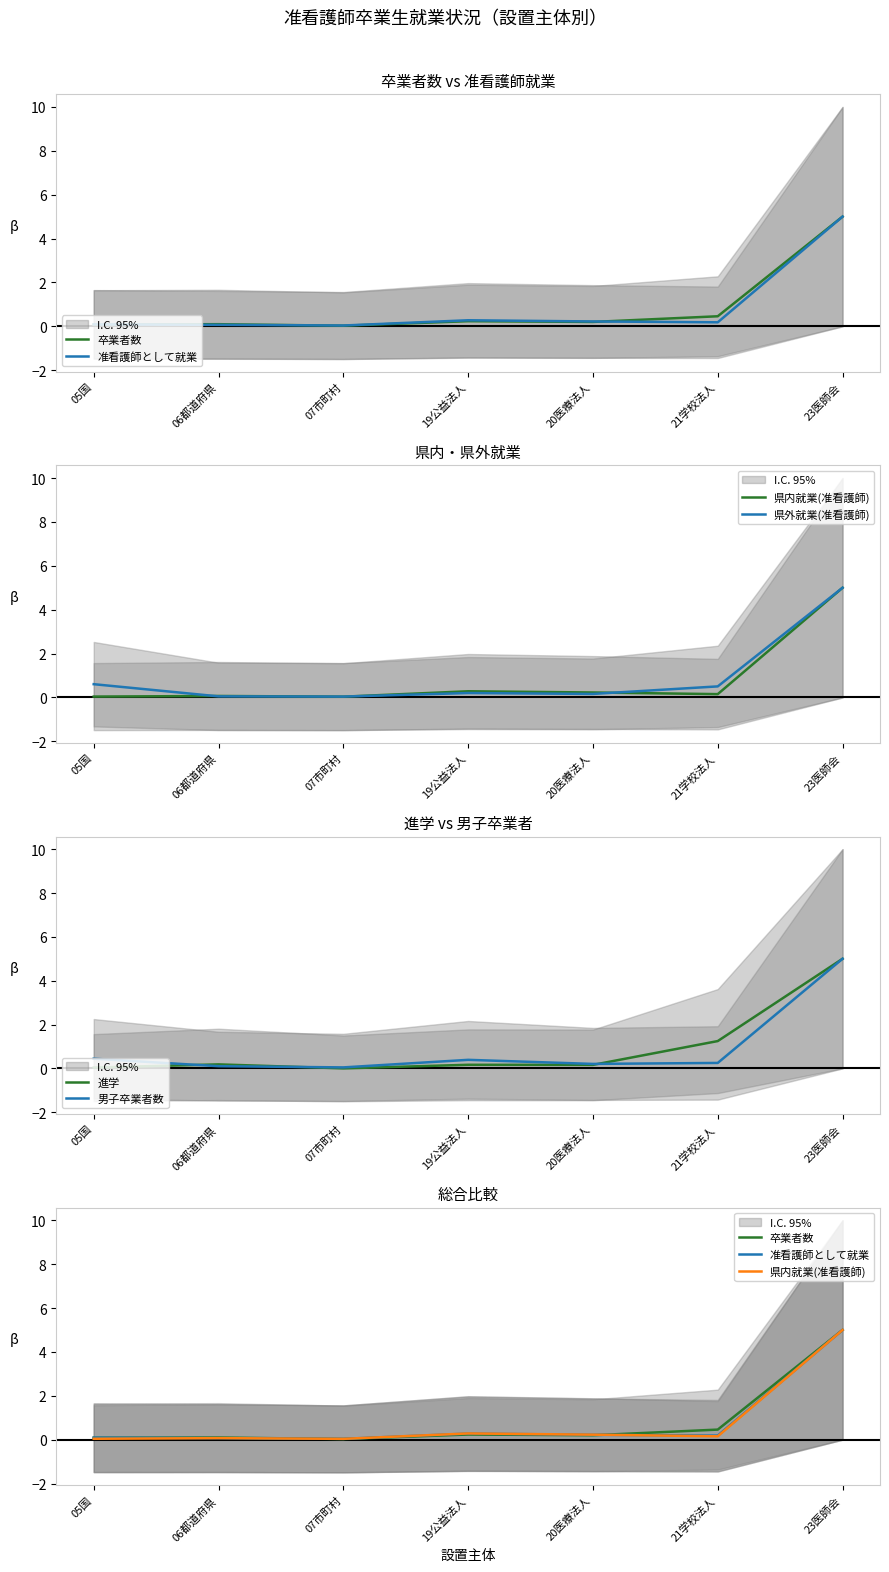

What is the difference between the 男子卒業者数 values at 19公益法人 and 07市町村?

0.3